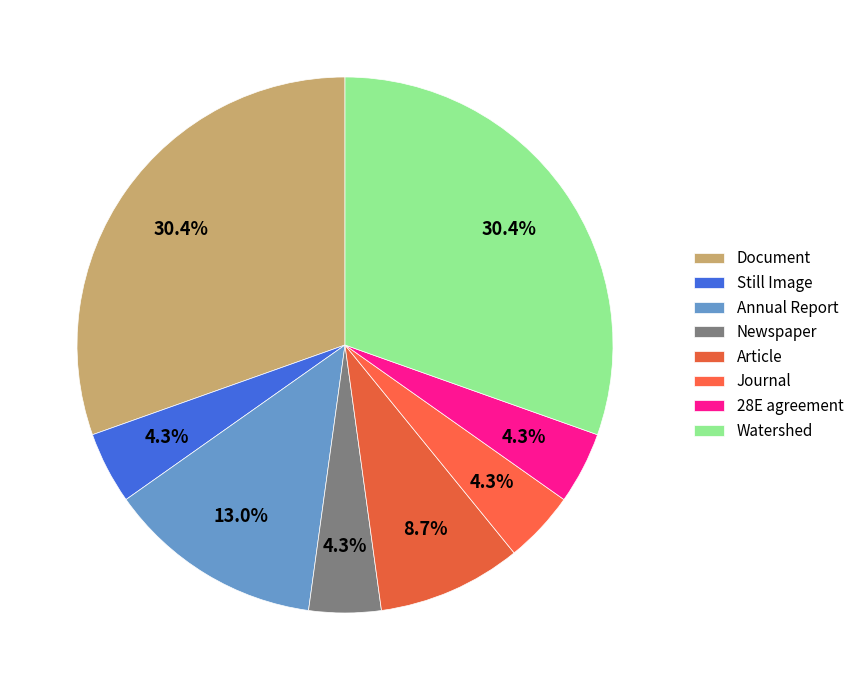

Is Still Image the majority of the pie?

No